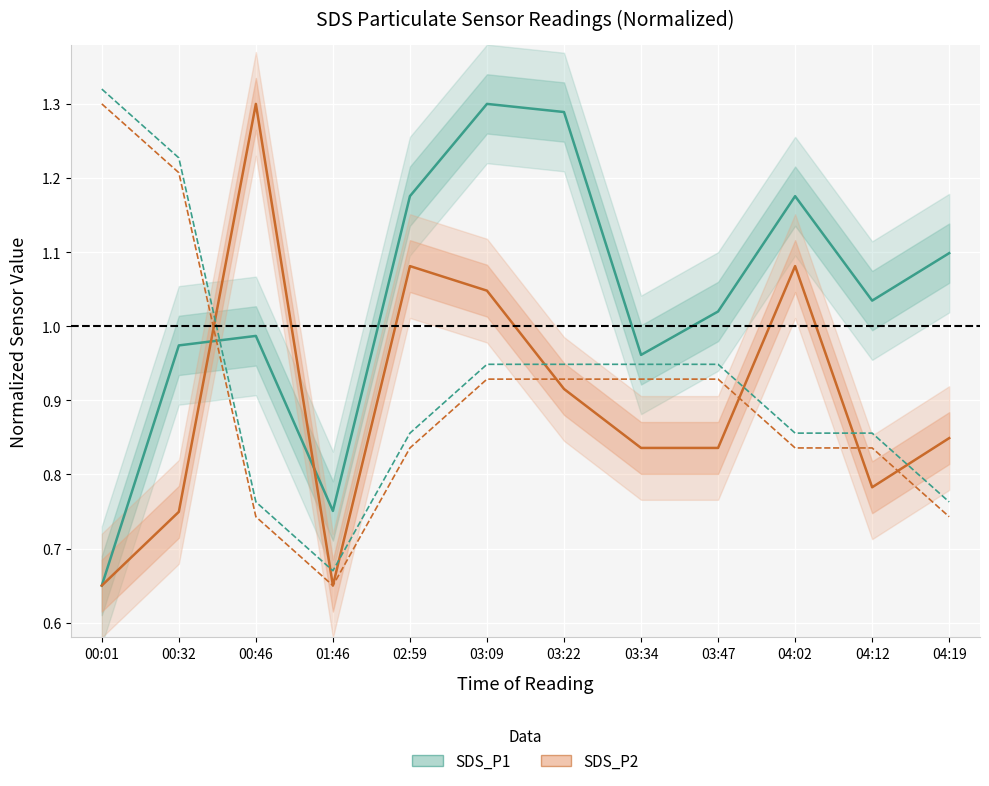

What is the approximate value of Temp offset at 04:19?

0.8